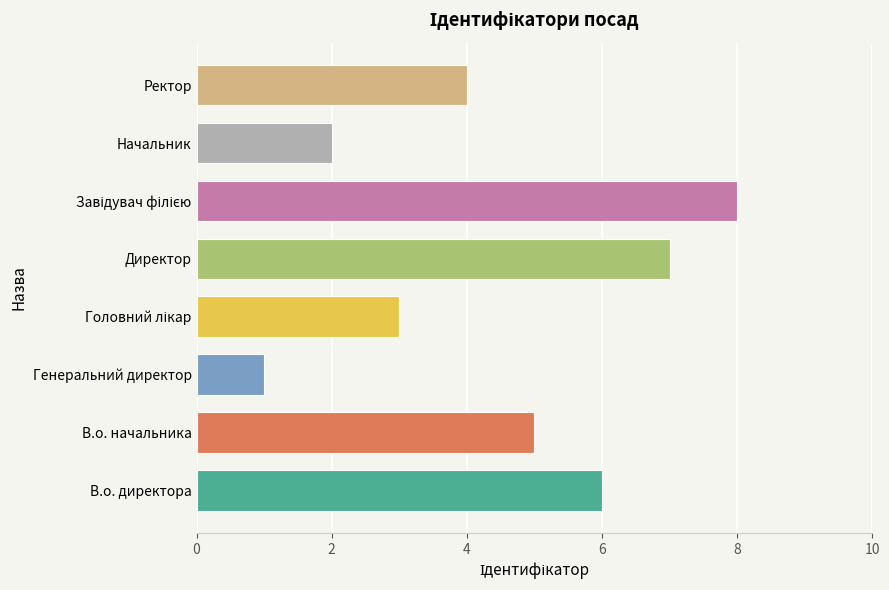

What is the difference between the maximum and minimum values?

7